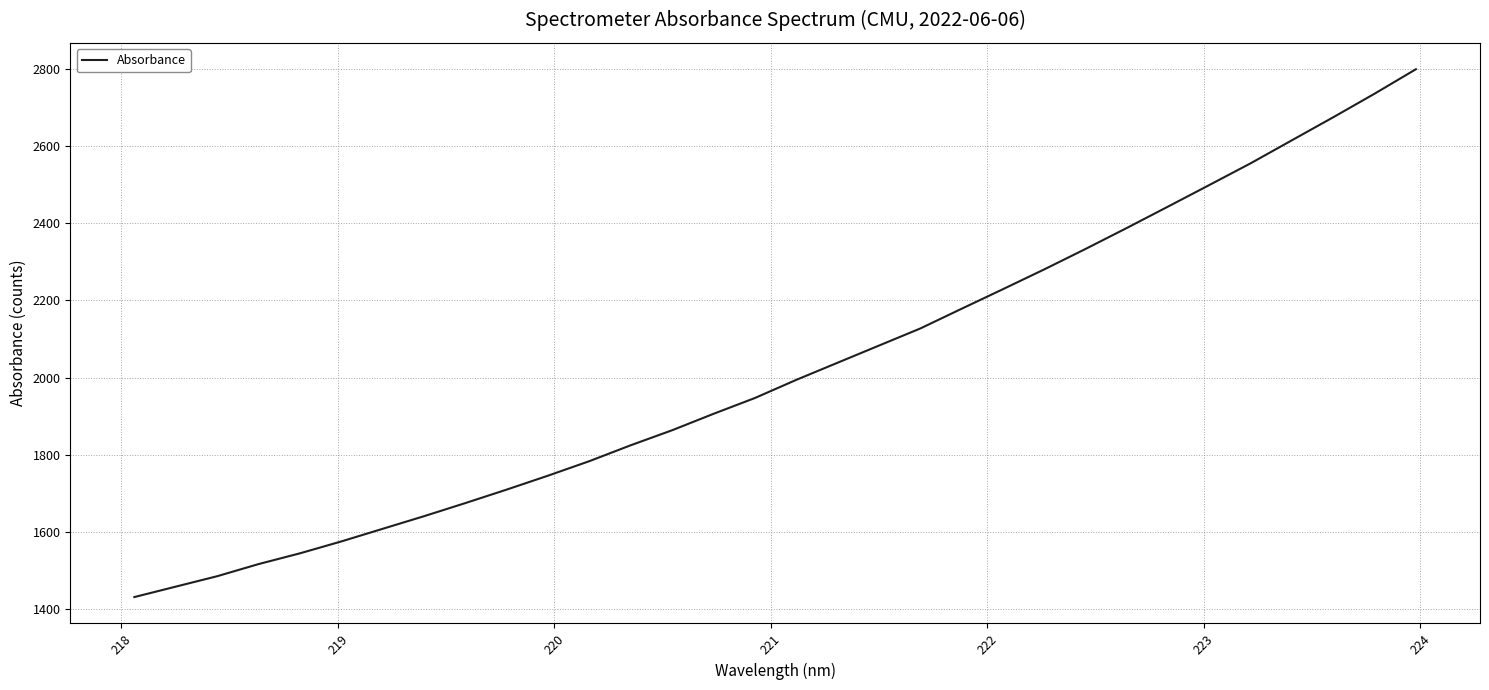

True or false: there are more than 0 points higher than both neighbors.

False